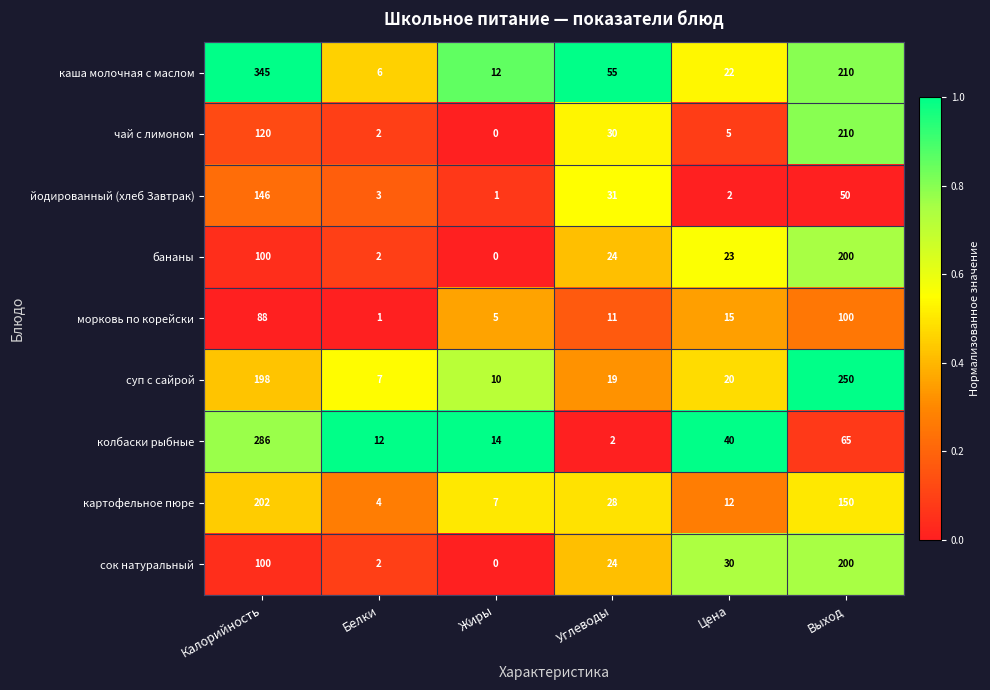

The value of йодированный (хлеб Завтрак) at Цена is 2. True or false?

True